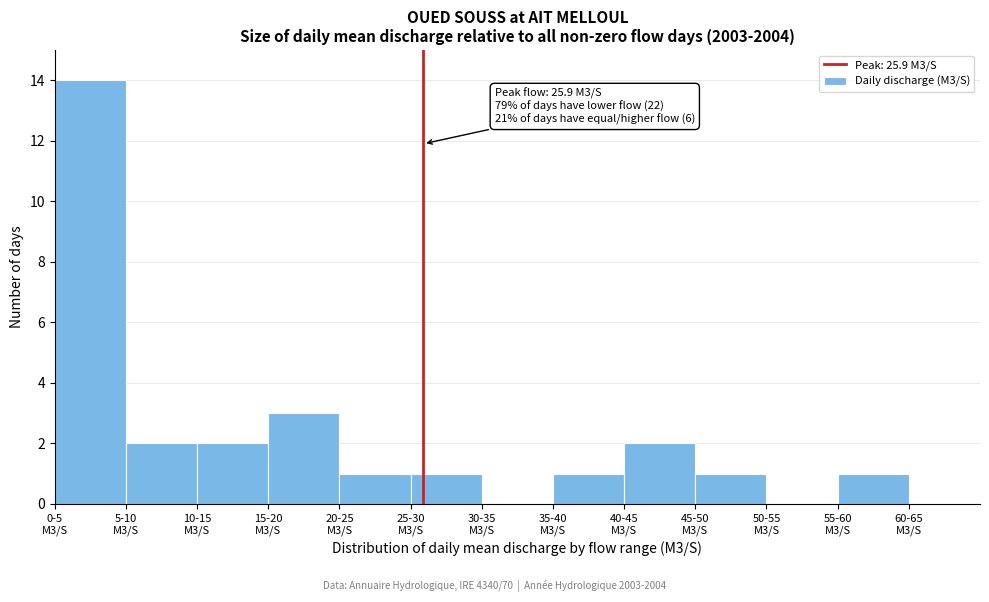

What is the sum of all values?

28